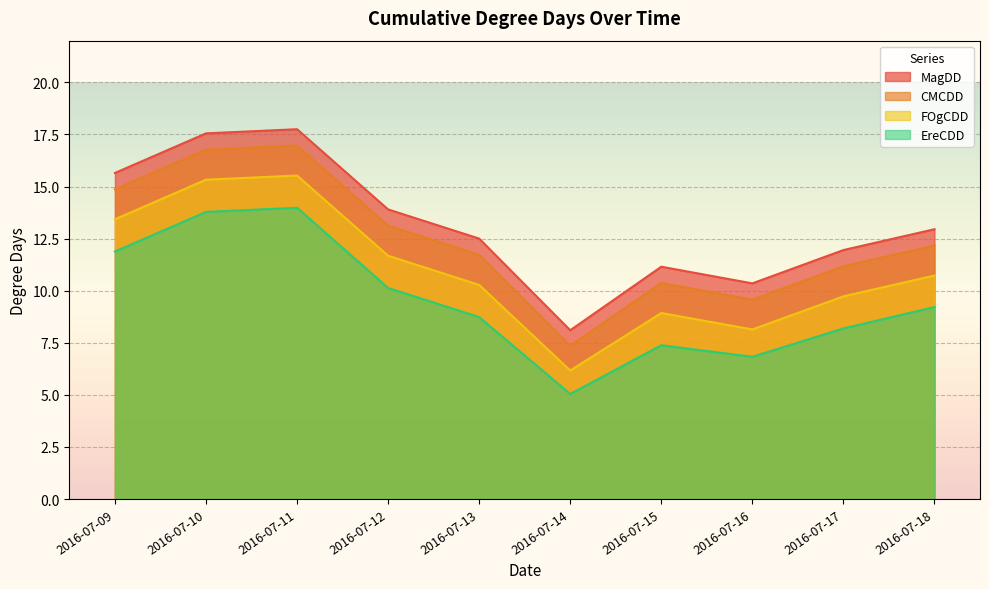

At which label does EreCDD first exceed 9?

2016-07-09